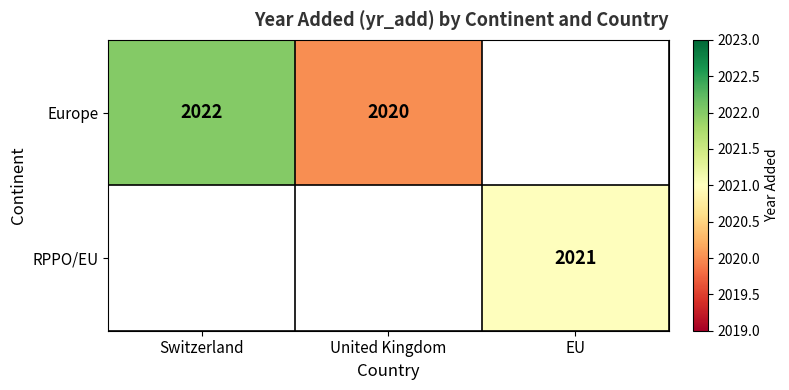

Between EU and United Kingdom, which is larger?

United Kingdom